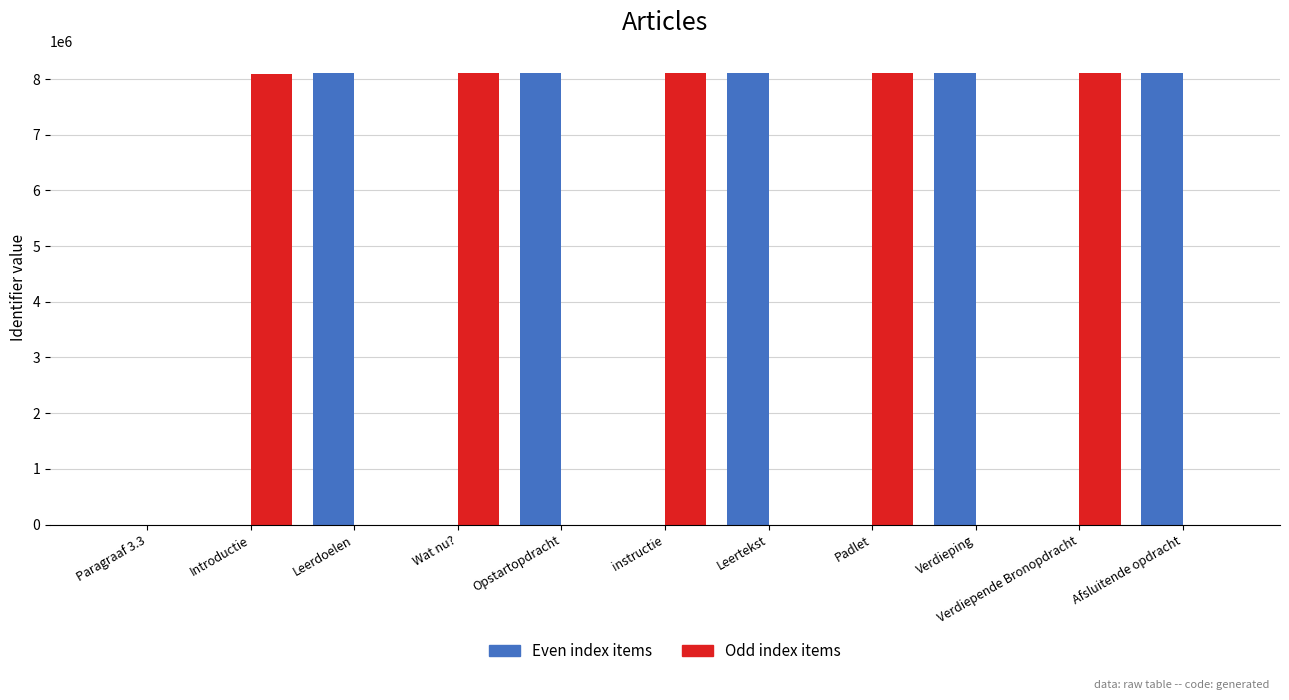

What is the total value across all series at Wat nu??

8100989